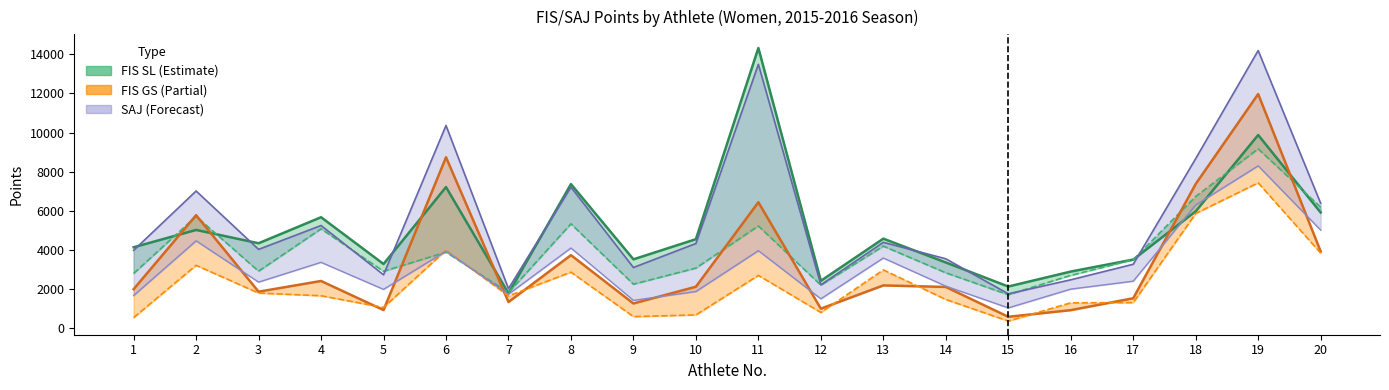

At which label does Forecast_upper first exceed 4315?

2